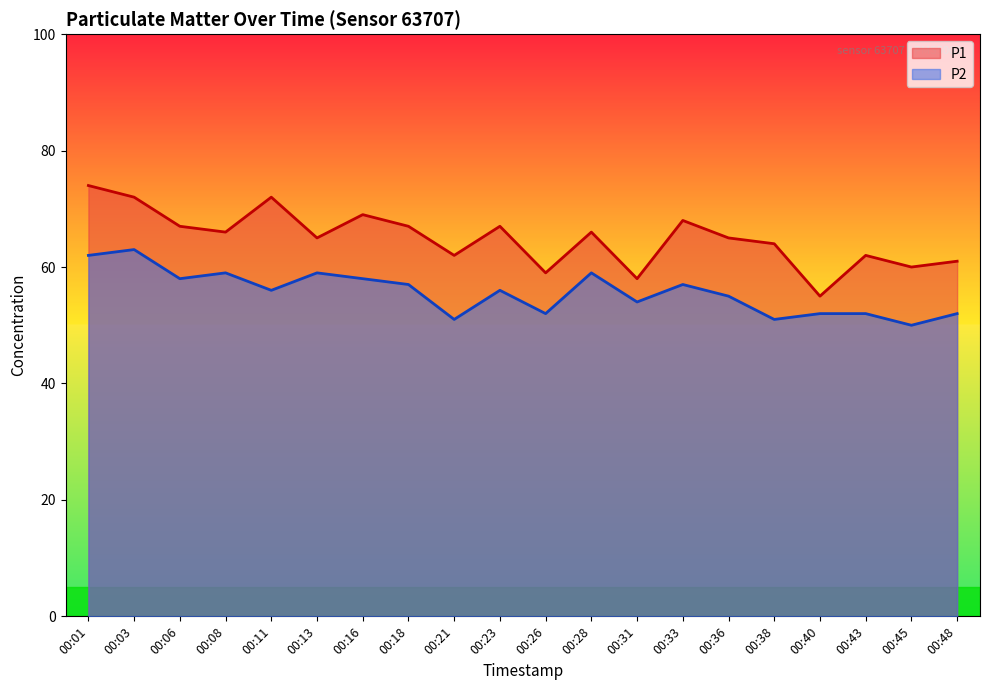

Rank the series at 00:16 from lowest to highest value.

P2, P1